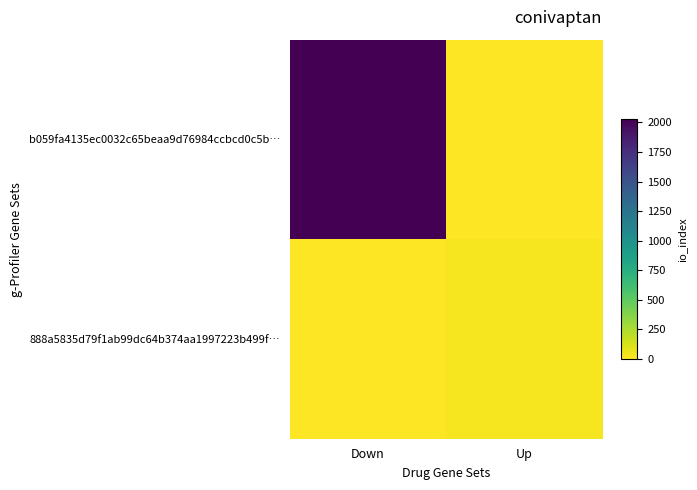

Reading right to left, extract all data points from this chart.

b059fa4135ec0032c65beaa9d76984ccbcd0c5b…: Up=0	Down=2025
888a5835d79f1ab99dc64b374aa1997223b499f…: Up=24	Down=0